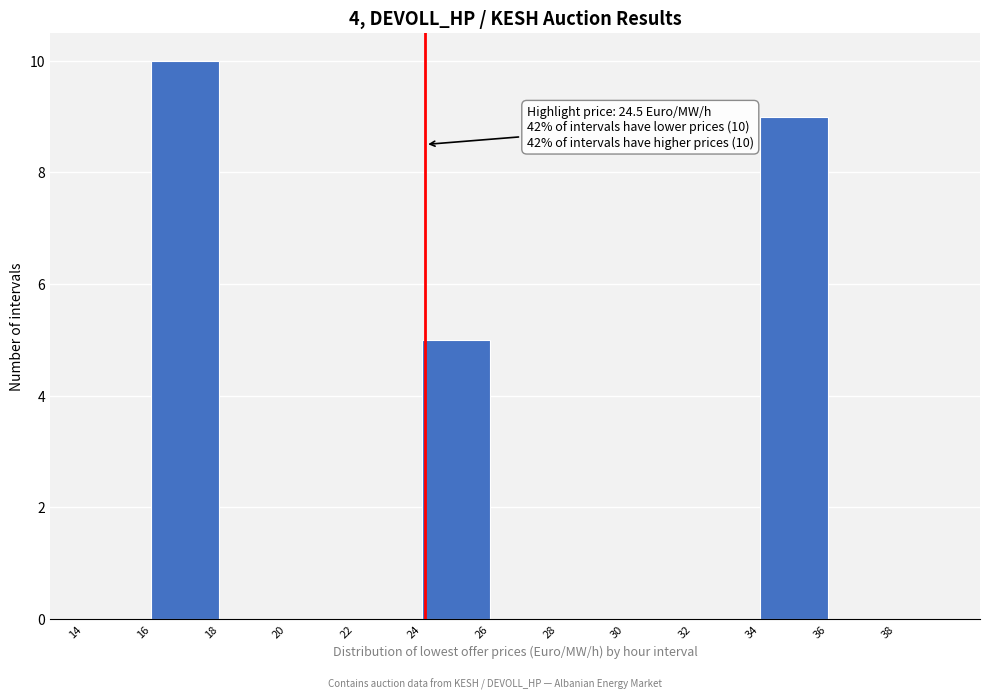

Reading right to left, transcribe all the data shown in this chart.

36=0	34=9	32=0	30=0	28=0	26=0	24=5	22=0	20=0	18=0	16=10	14=0